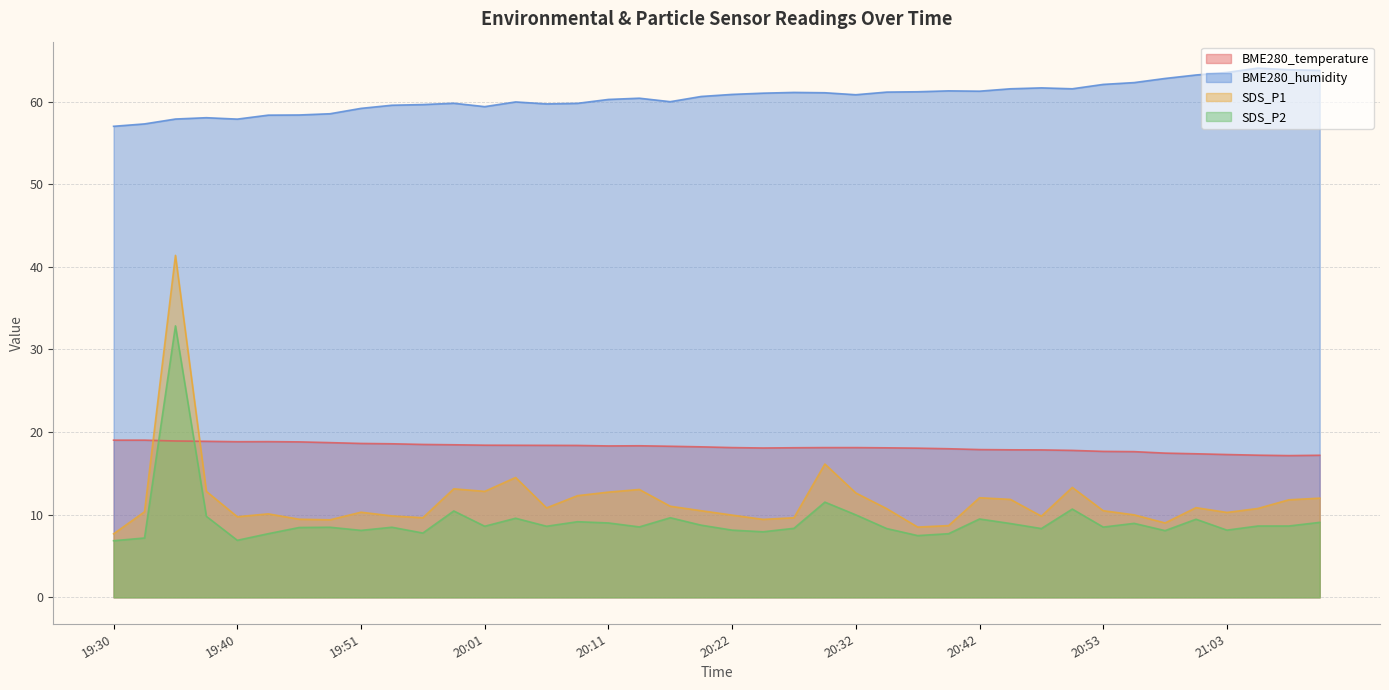

The value of BME280_humidity at 20:37 is 84.1. True or false?

False